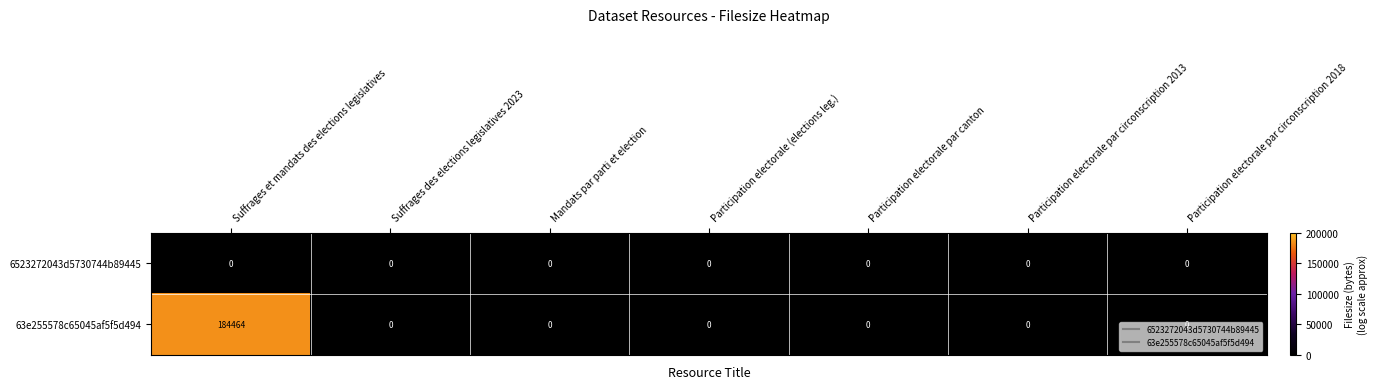

Is it true that 6523272043d5730744b89445 equals 0 at Suffrages des elections legislatives 2023?

True